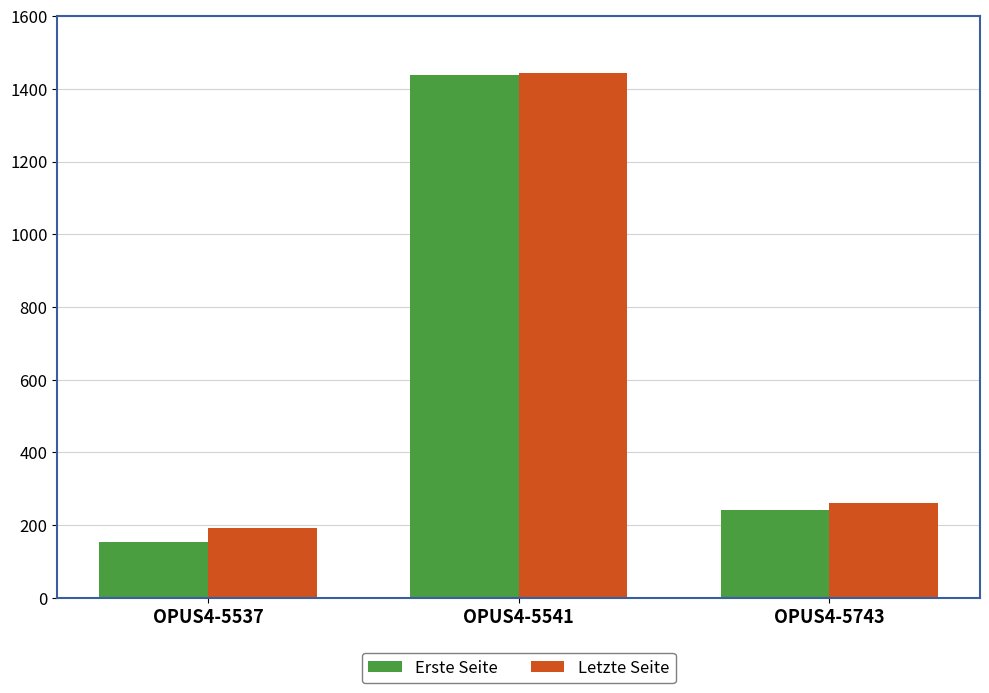

Rank the categories by Erste Seite value from highest to lowest.

OPUS4-5541, OPUS4-5743, OPUS4-5537